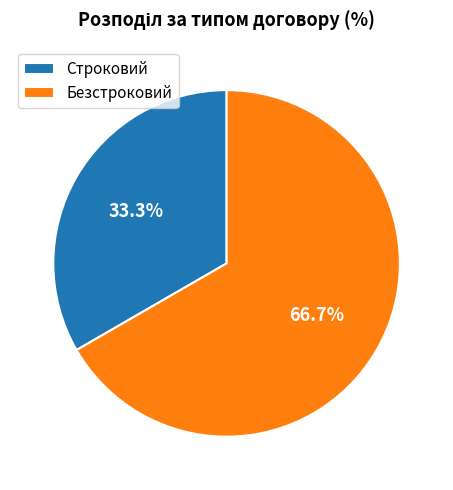

Rank the categories by value from highest to lowest.

Безстроковий, Строковий